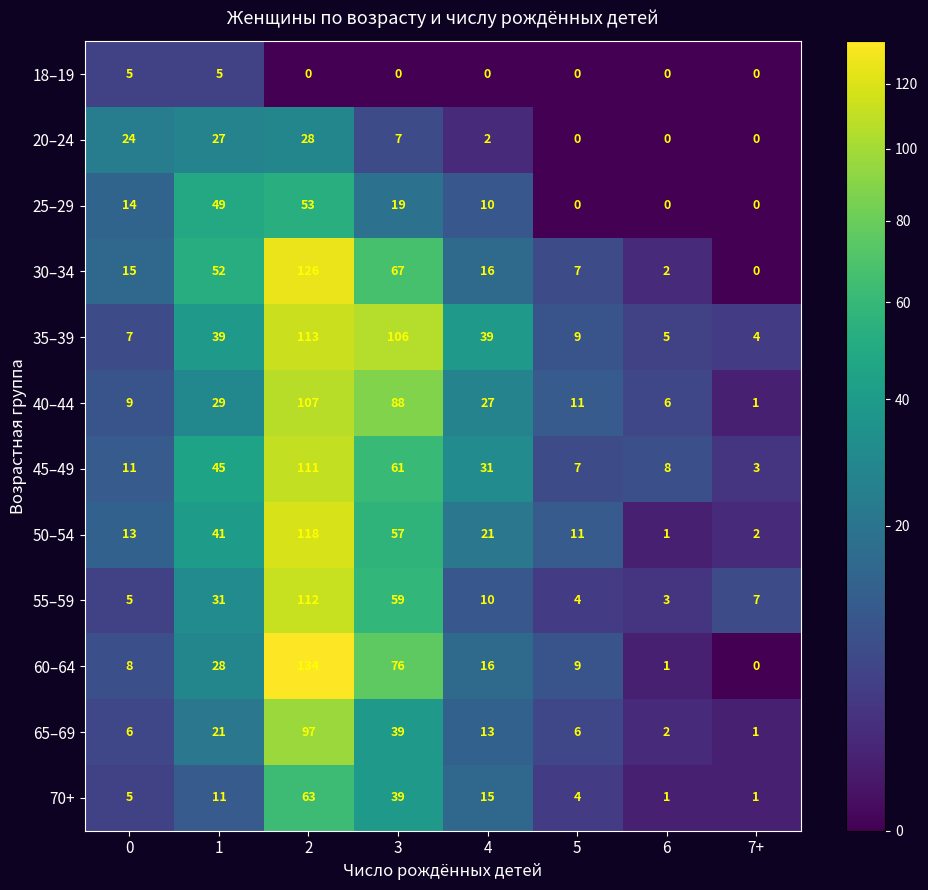

Count the number of categories in the chart.

8